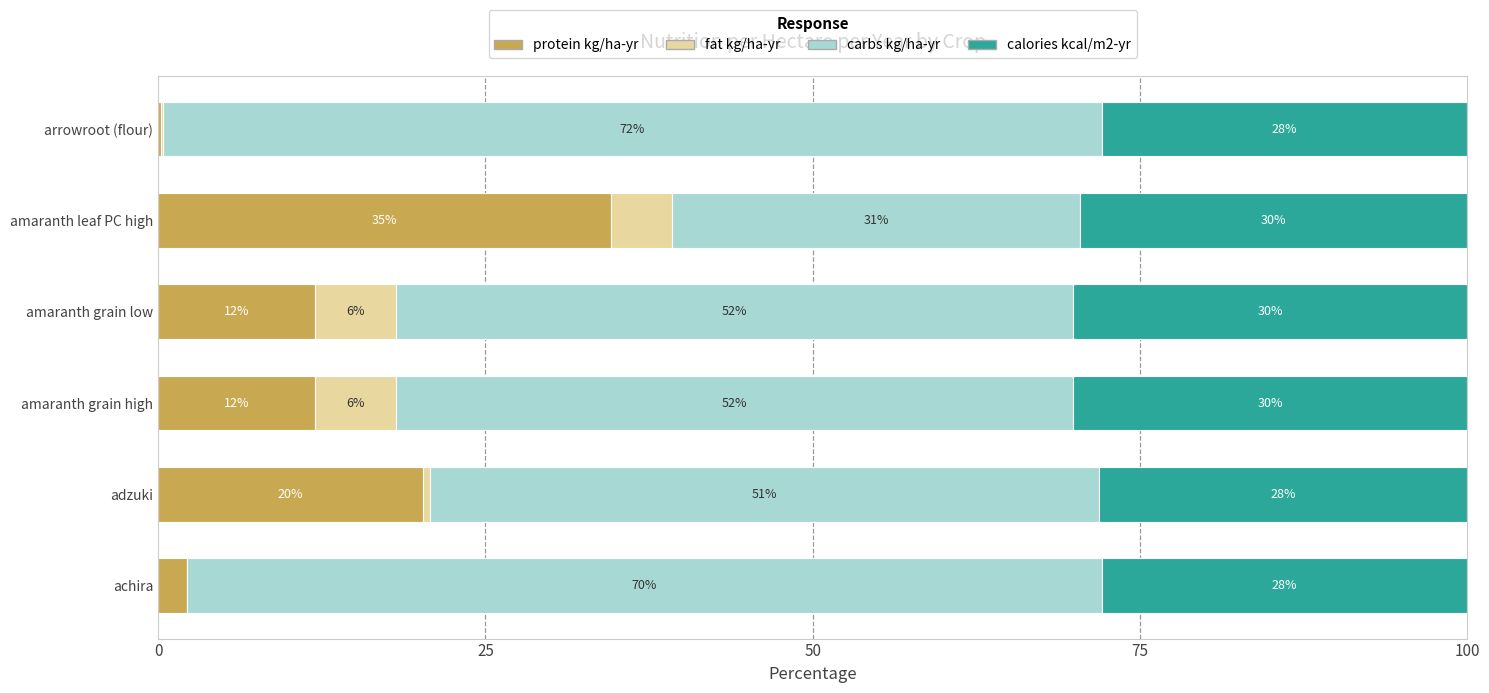

What is the total value across all series at achira?

100.0